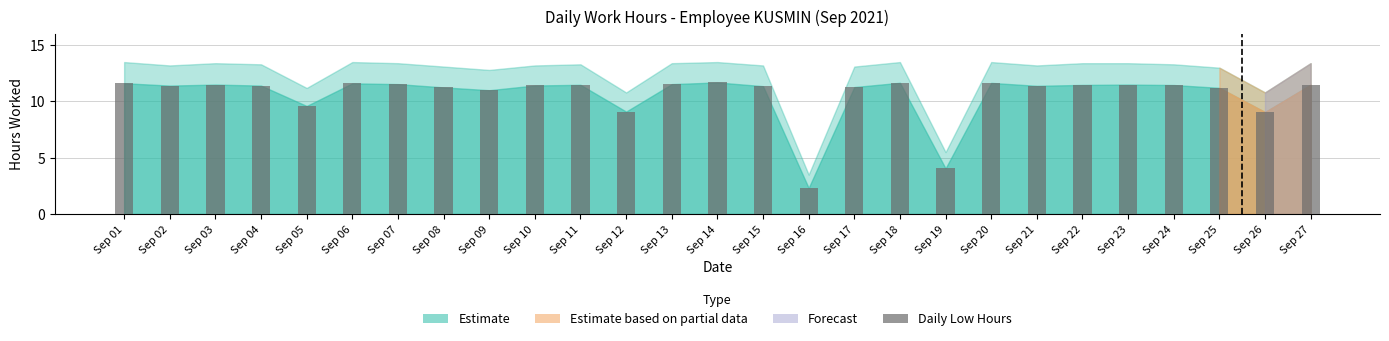

The chart shows a value of 2.4 at Sep 02. True or false?

False